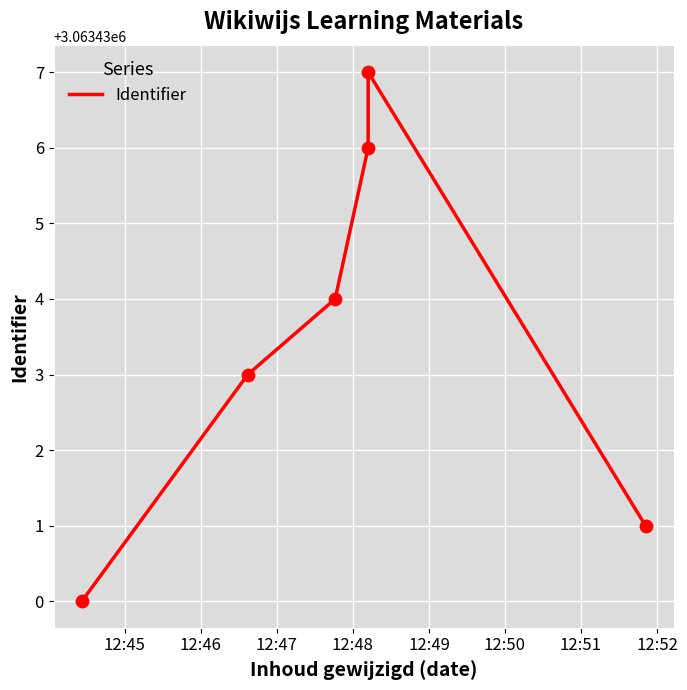

What is the ratio of the value at 12:50 to the value at 12:46?

1.0